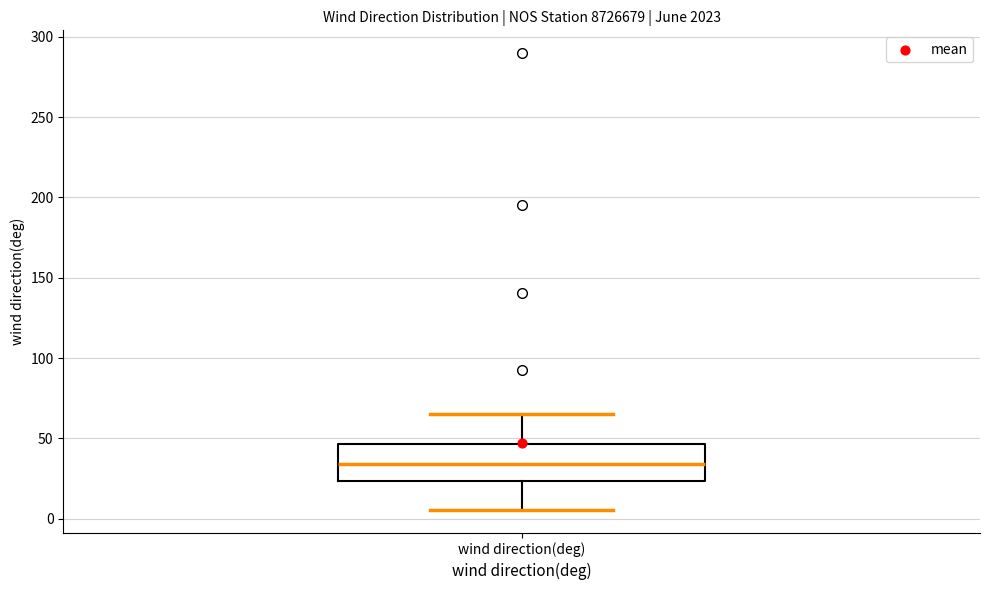

Where is the lower edge of the box for wind direction(deg) on the y-axis? The values are not printed on the chart, so give them approximately, as read against the axis.

25